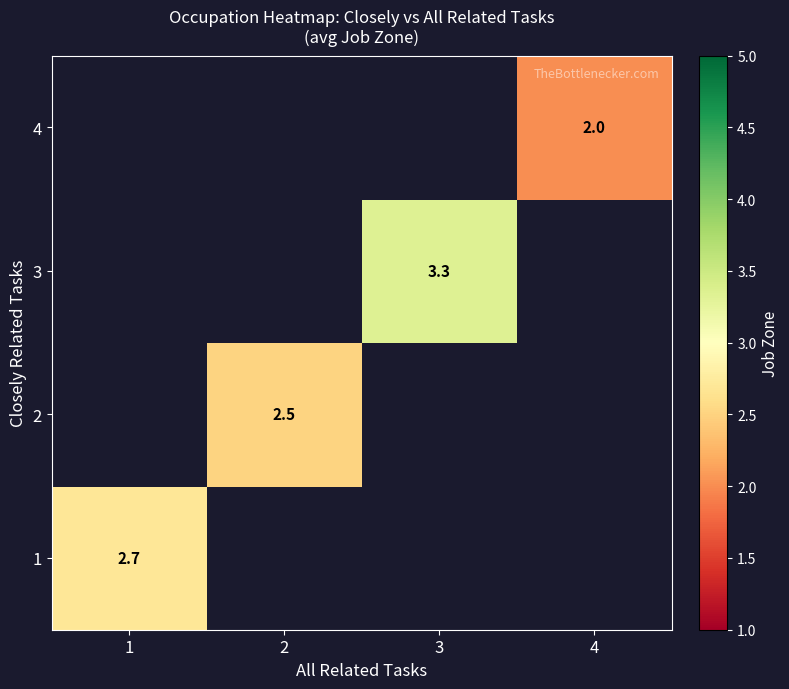

Between 1 and 3, which is larger?

3